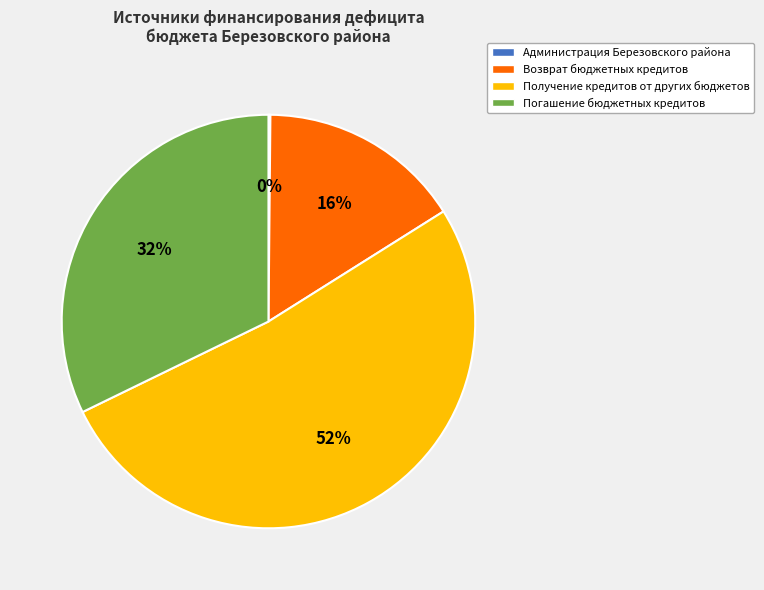

To the nearest percent, what is the combined percentage of Погашение бюджетных кредитов and Получение кредитов от других бюджетов?

84%